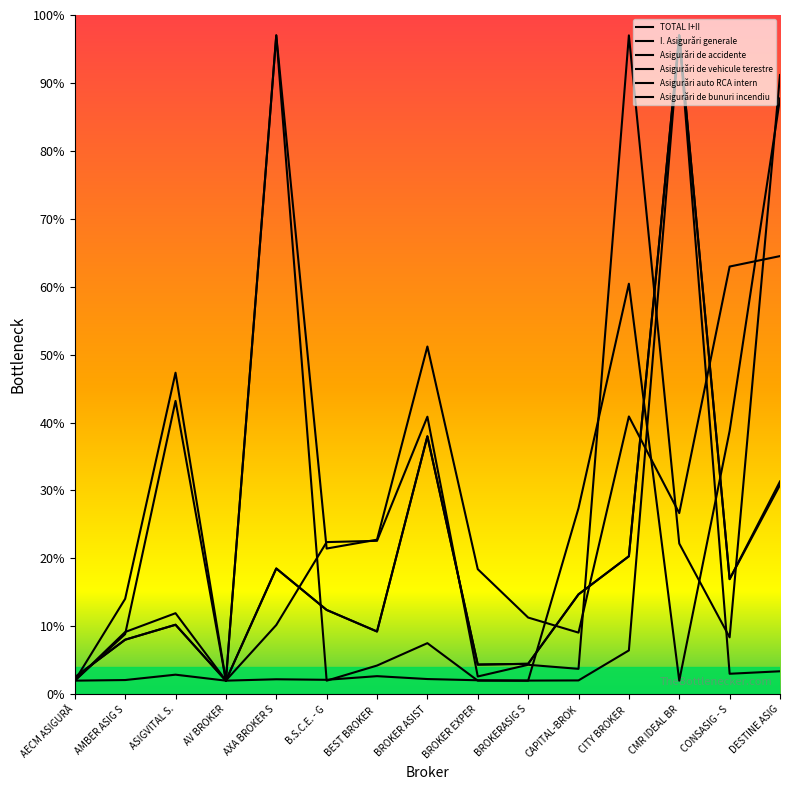

What is the label of the 15th point from the left?

DESTINE ASIG